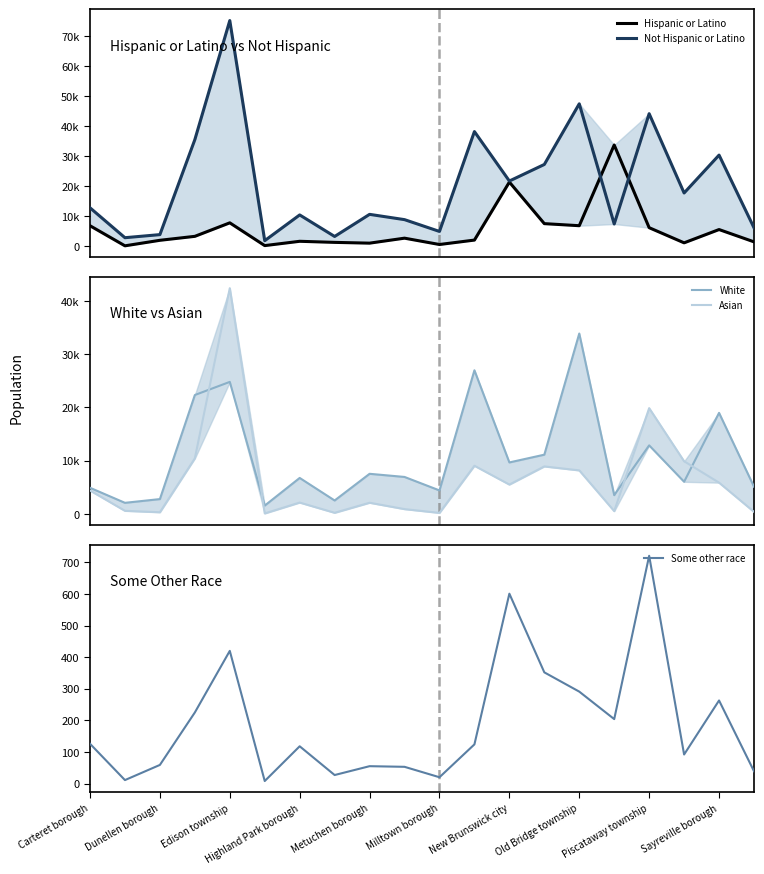

True or false: Asian and Not Hispanic or Latino intersect in this chart.

False